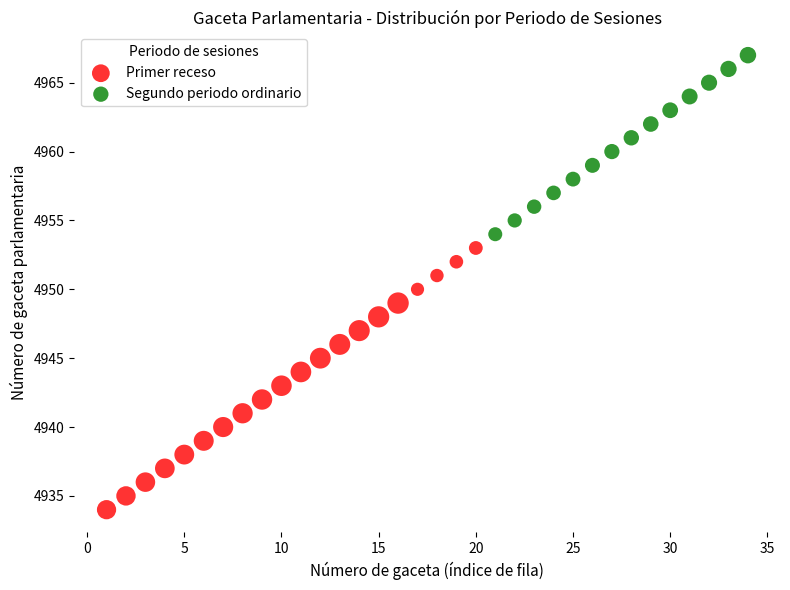

Which series has the largest Y range (max minus min)?

Primer receso